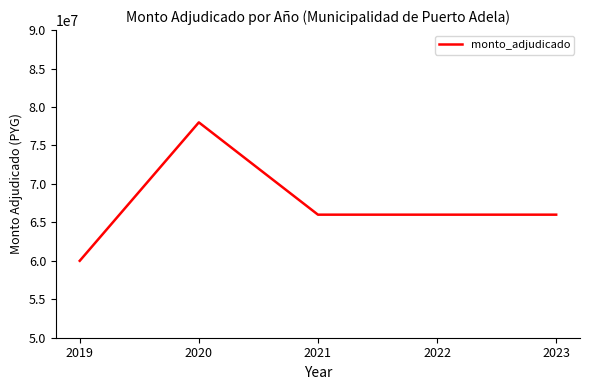

How many series are shown in this chart?

1